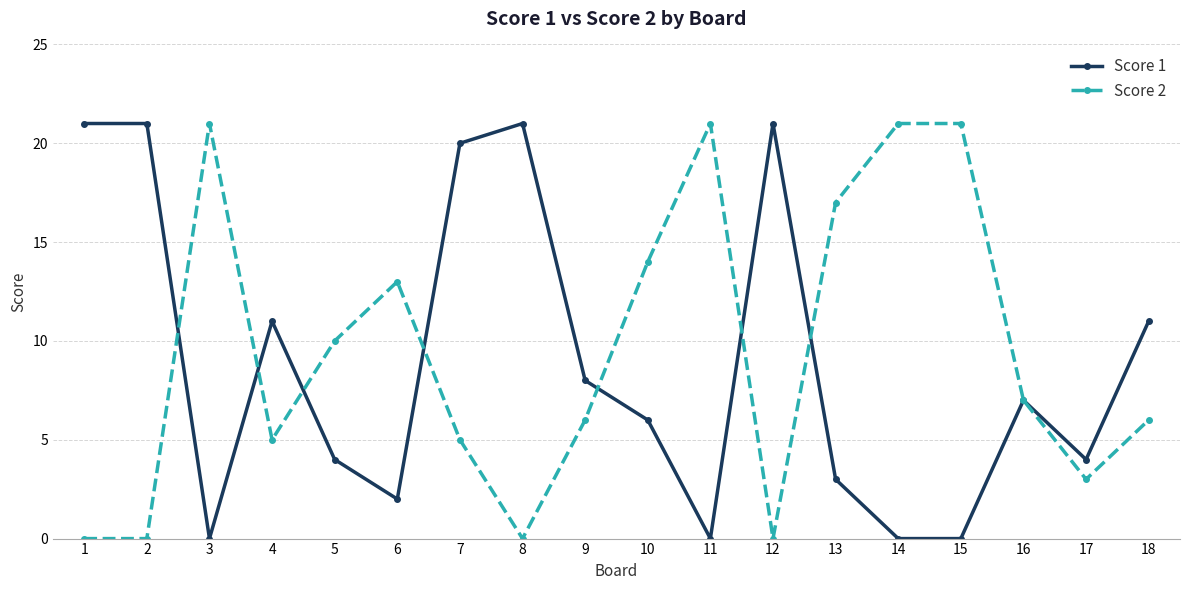

What is the highest value of the Score 1 series?

21